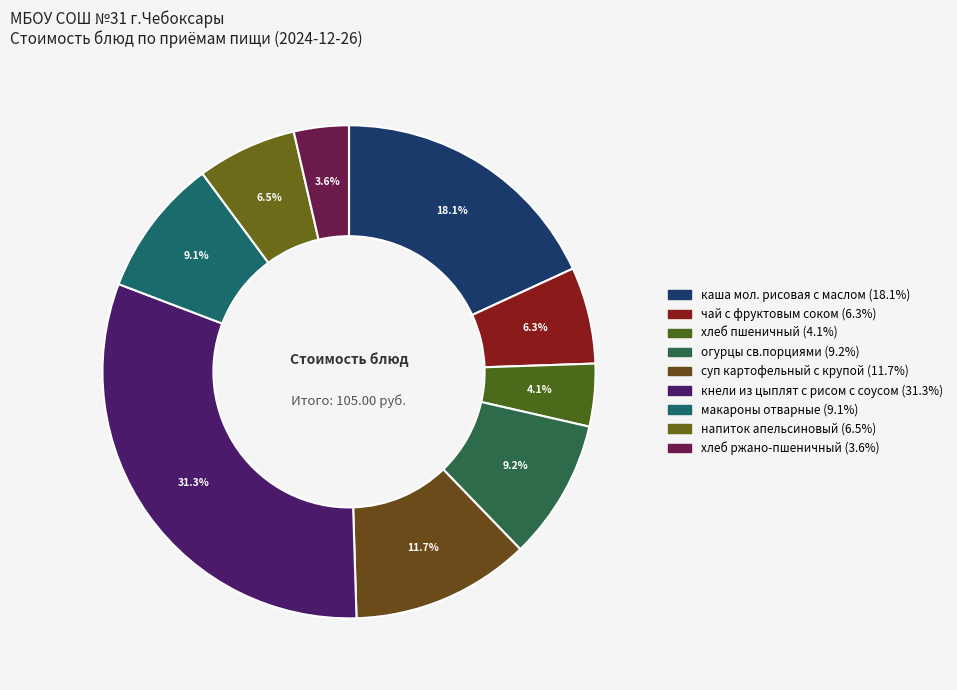

How many segments does this pie chart have?

9